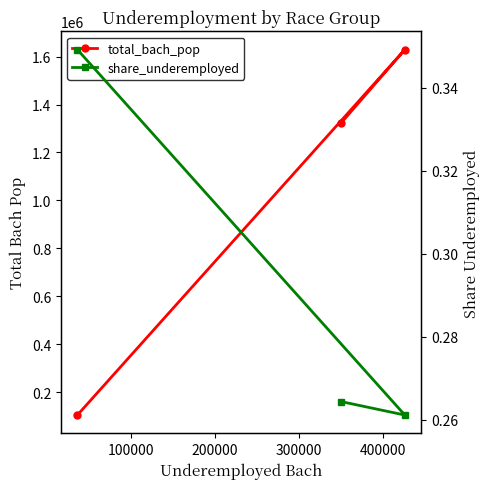

Is it true that share_underemployed equals 0.3 at 200000?

True